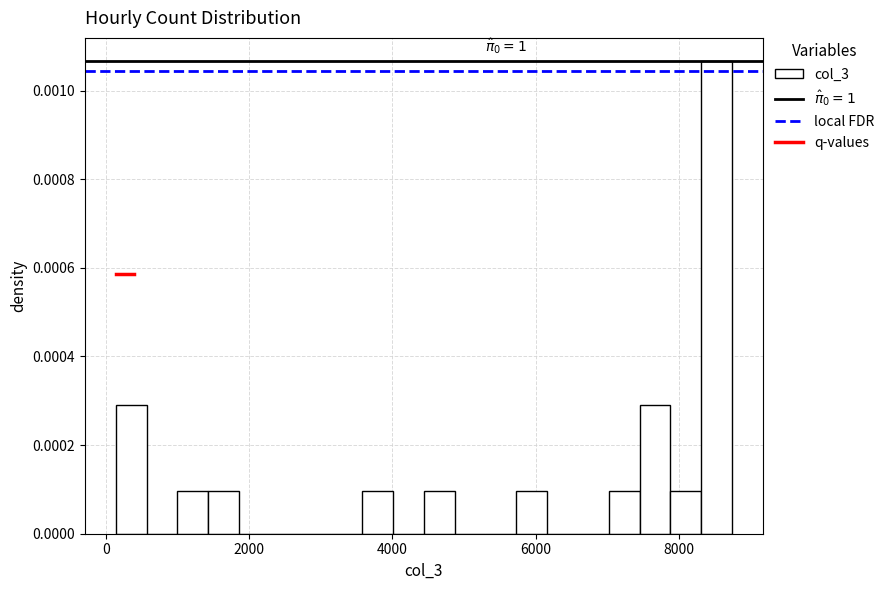

Read against the x-axis, roughly where is the centre of the tallest bar?

8600